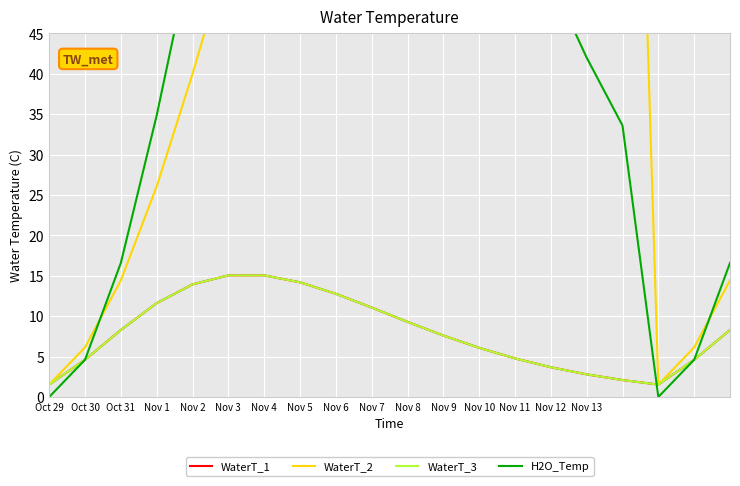

What is the sum of the WaterT_1 values at Nov 3 and Oct 29?

16.6